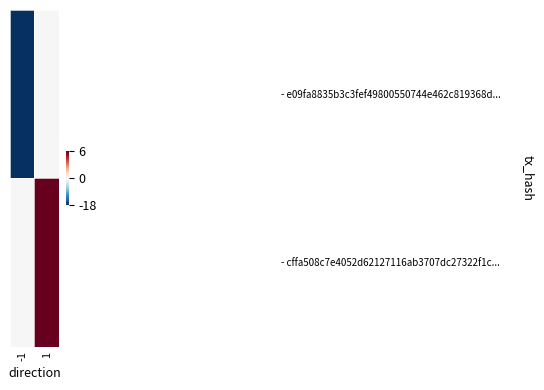

Reading left to right, list all the values displayed in this chart.

- e09fa8835b3c3fef49800550744e462c819368d...: -1=-18	1=0
- cffa508c7e4052d62127116ab3707dc27322f1c...: -1=0	1=6